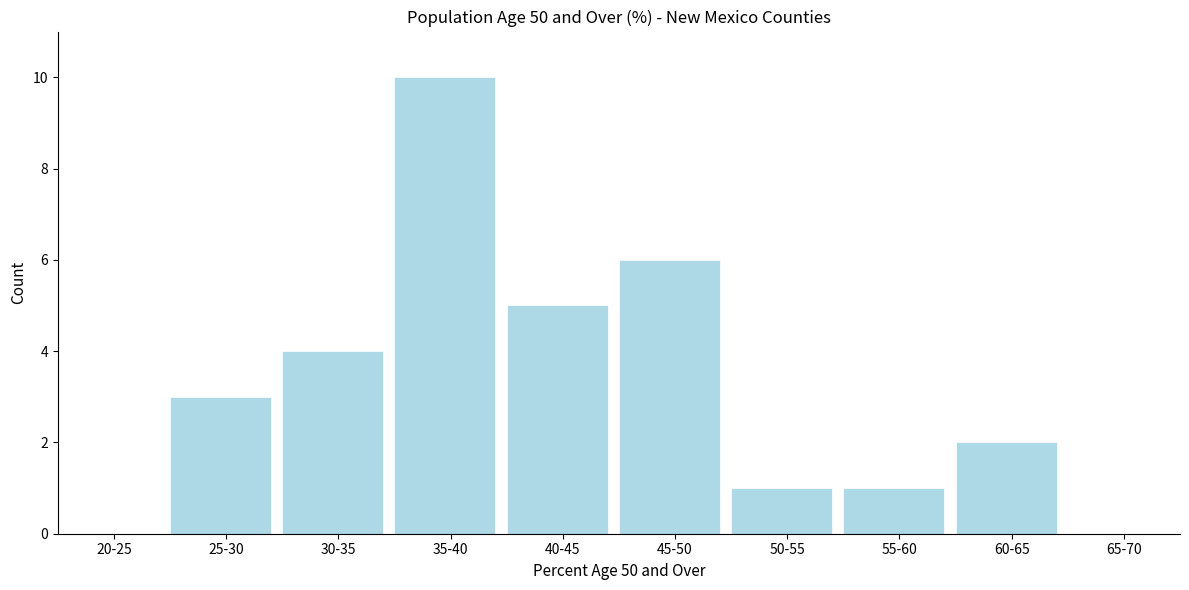

Reading left to right, transcribe all the data shown in this chart.

20-25=0	25-30=3	30-35=4	35-40=10	40-45=5	45-50=6	50-55=1	55-60=1	60-65=2	65-70=0